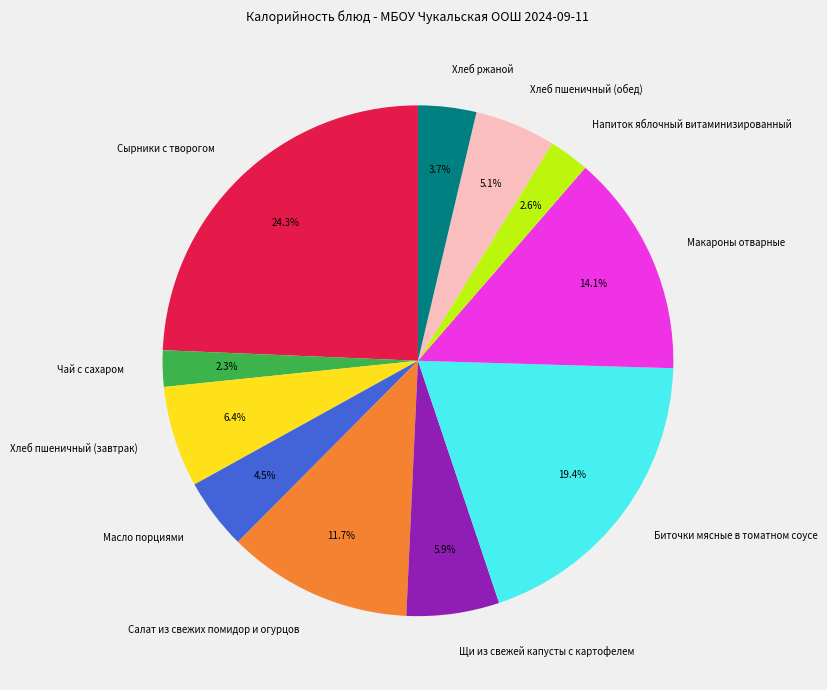

Between Биточки мясные в томатном соусе and Хлеб пшеничный (обед), which is larger?

Биточки мясные в томатном соусе